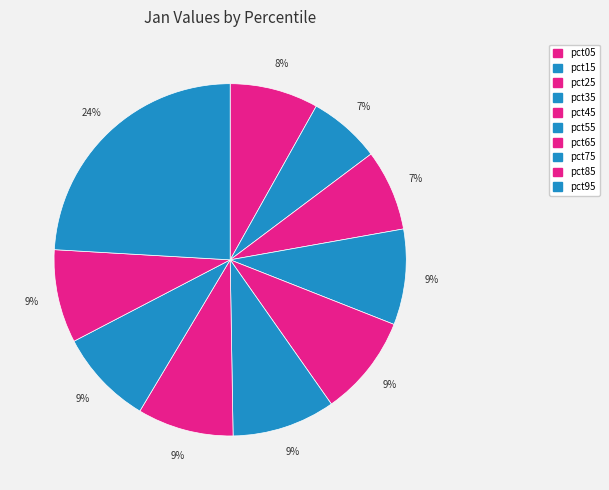

Count the number of slices in the pie.

10